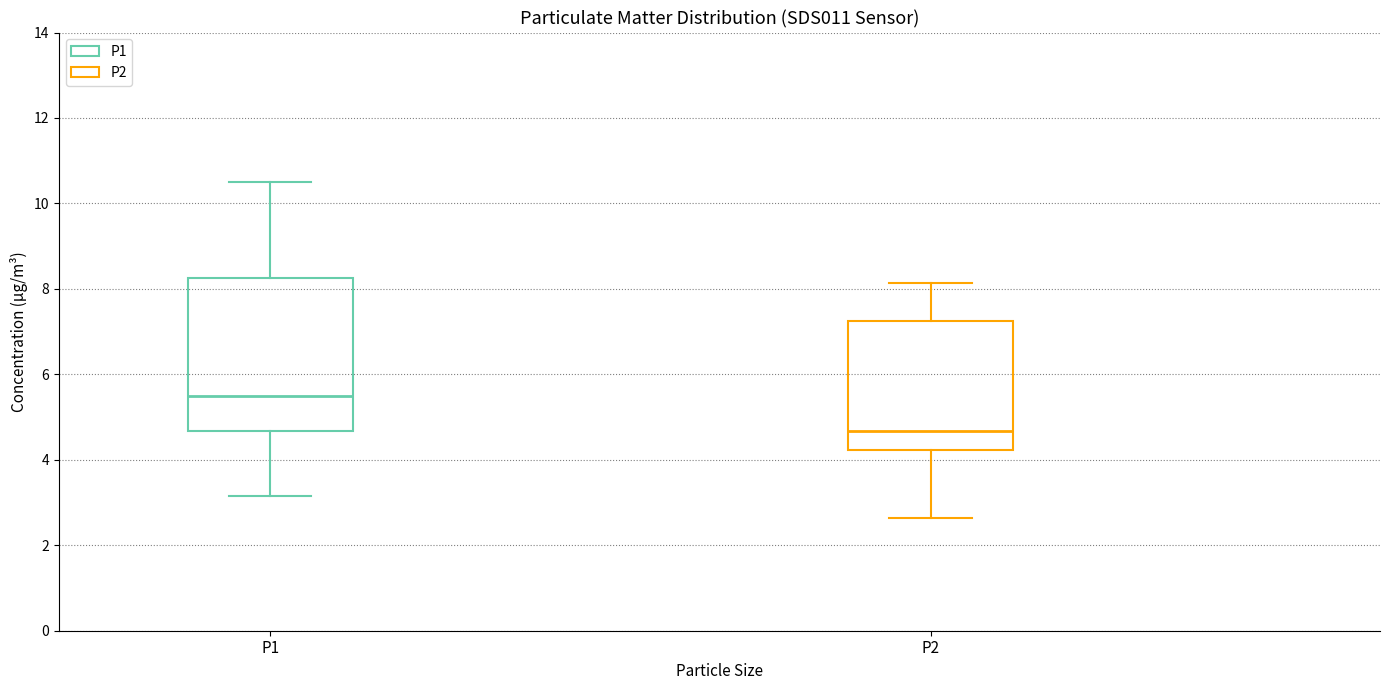

Reading left to right, read every box against the y-axis: the position of its median line, the range the box covers, and the ends of its whiskers. The values are not printed on the chart, so give them approximately, as read against the axis.

P1: median 5.6, box 4.6 to 8.2, whiskers 3.2 to 10.6
P2: median 4.6, box 4.2 to 7.2, whiskers 2.6 to 8.2